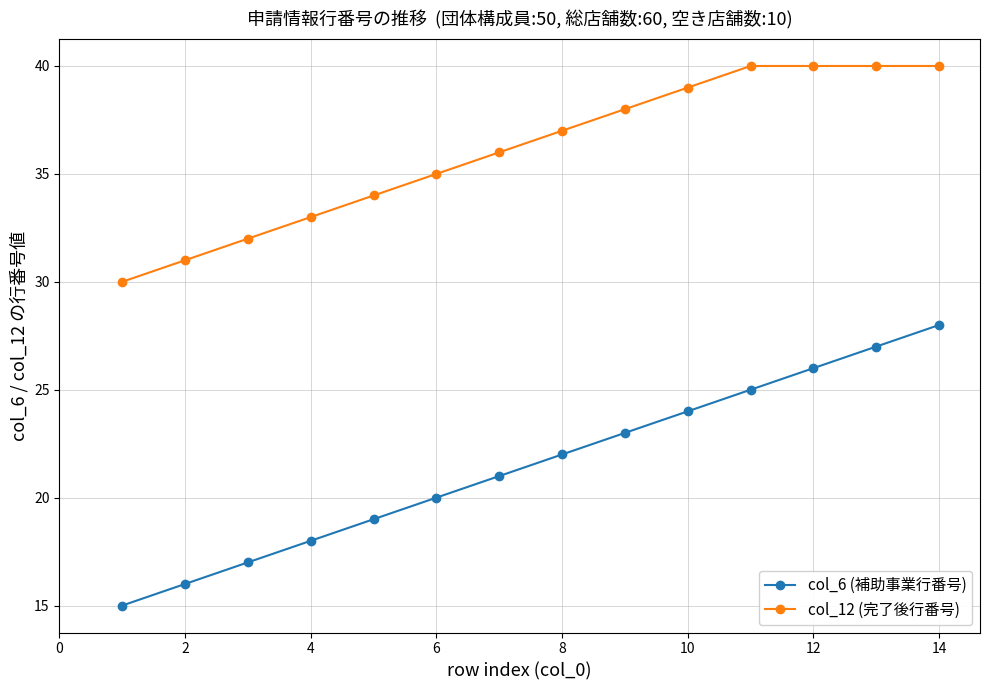

List the series in order of their overall mean, highest first.

col_12 (完了後行番号), col_6 (補助事業行番号)